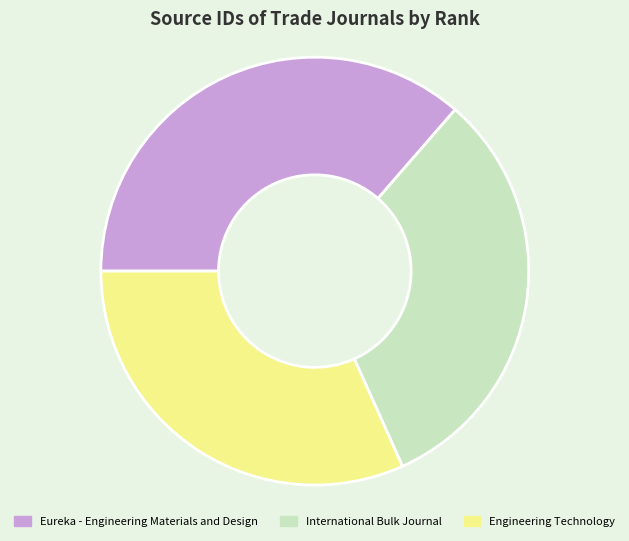

Is the sum of Eureka - Engineering Materials and Design and Engineering Technology greater than half?

Yes